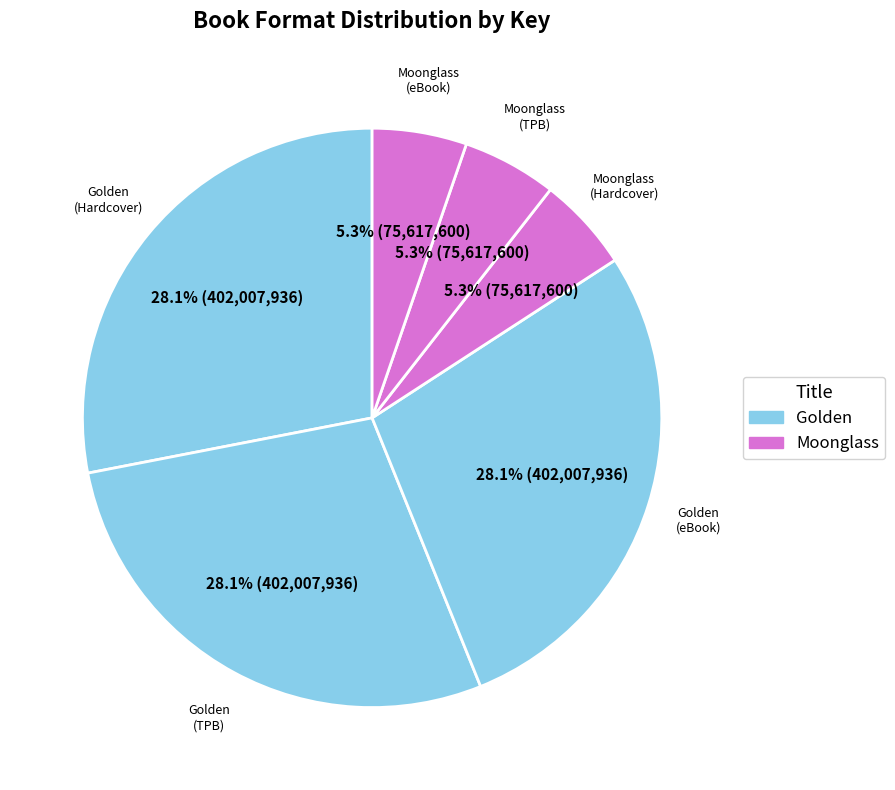

Count the number of slices in the pie.

6